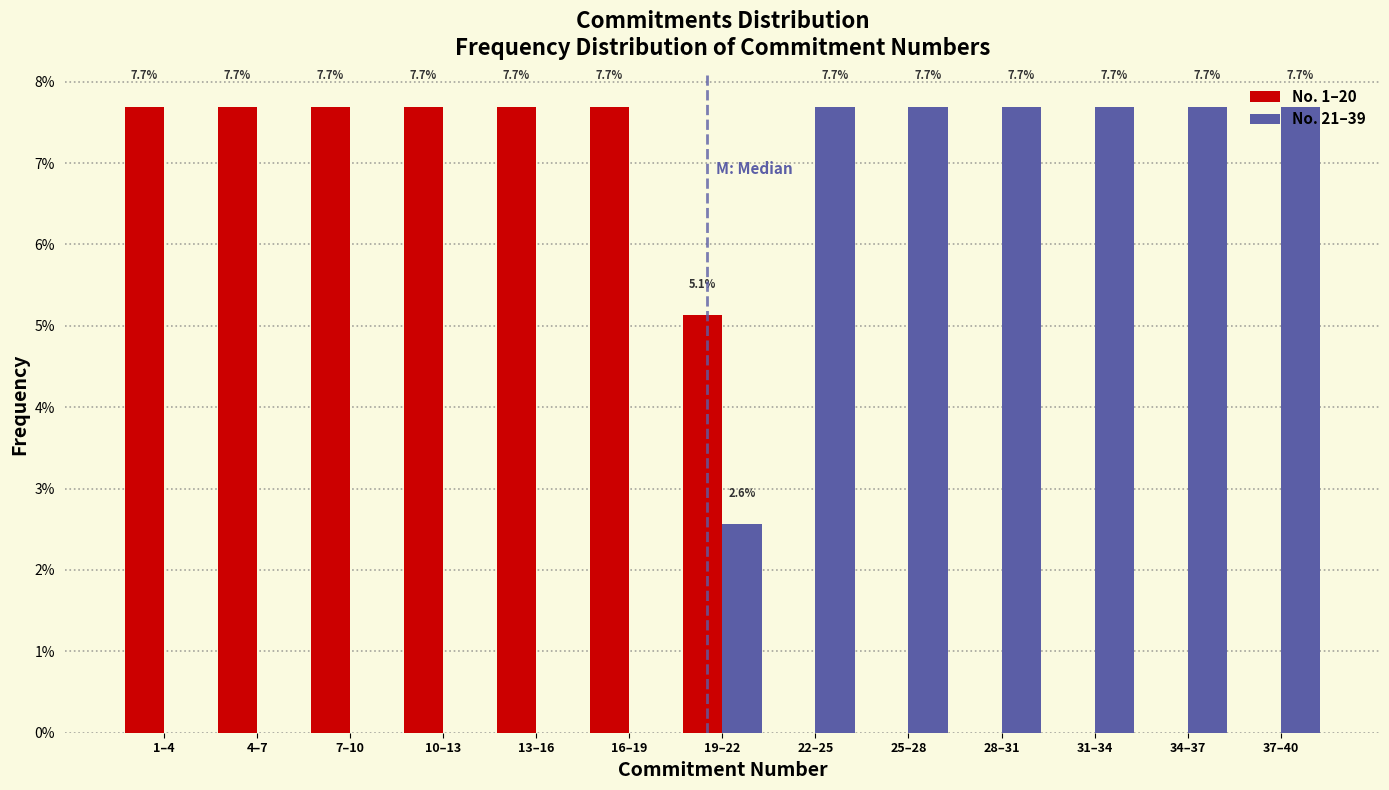

Which series has the largest total across all categories?

No. 1–20